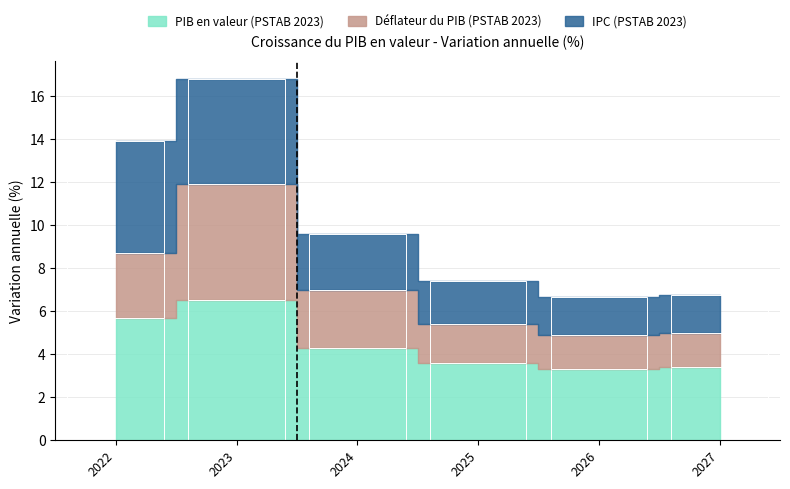

The value of Déflateur du PIB (PSTAB 2023) at 2026 is 2.4. True or false?

False